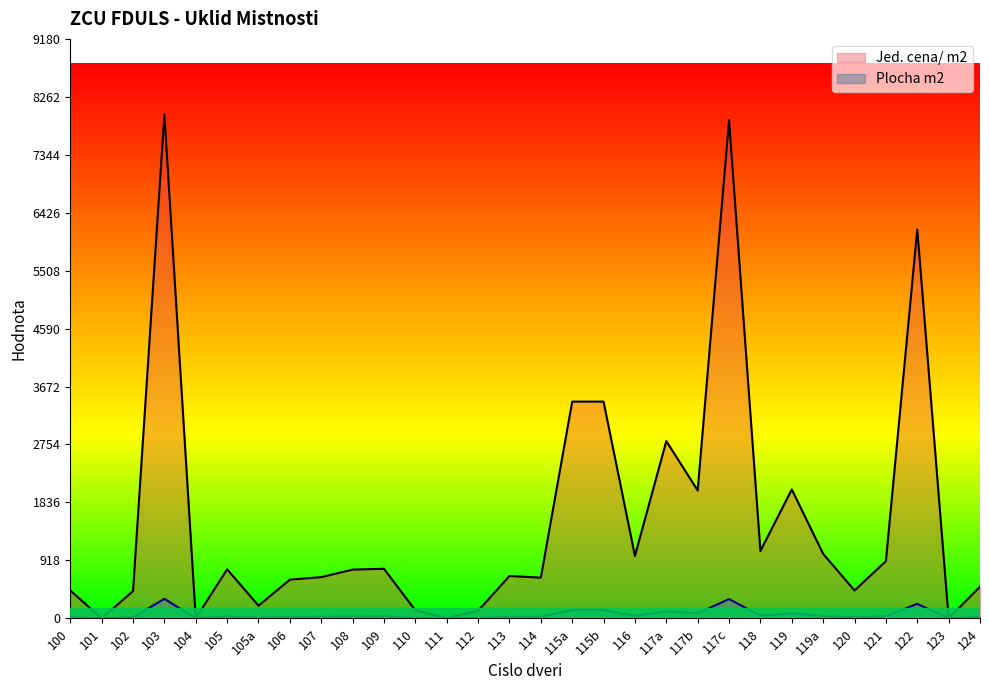

How many interior local valleys does the Plocha m2 series have?

10